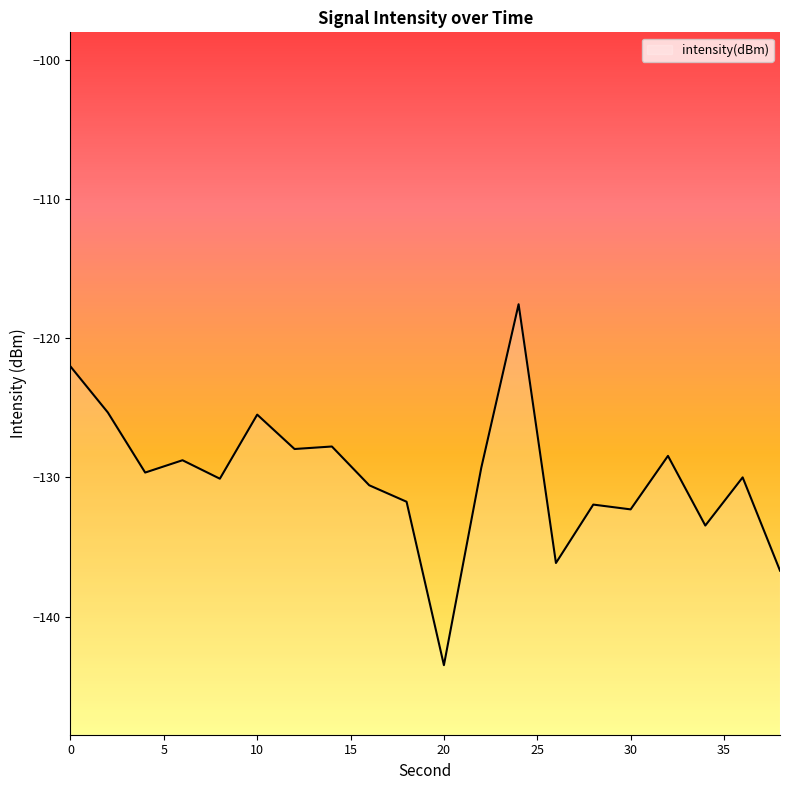

Reading left to right, extract all data points from this chart.

-122.0	-125.3	-129.6	-128.8	-130.1	-125.5	-128.0	-127.8	-130.6	-131.7	-143.5	-129.3	-117.5	-136.2	-132.0	-132.3	-128.5	-133.5	-130.0	-136.7